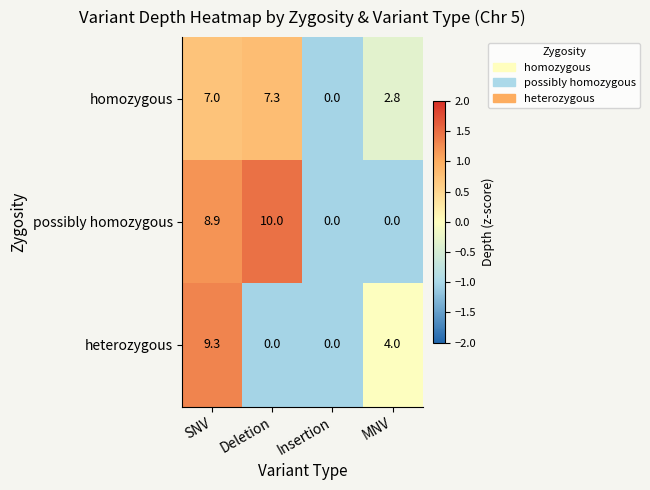

Which series has the largest total across all categories?

possibly homozygous